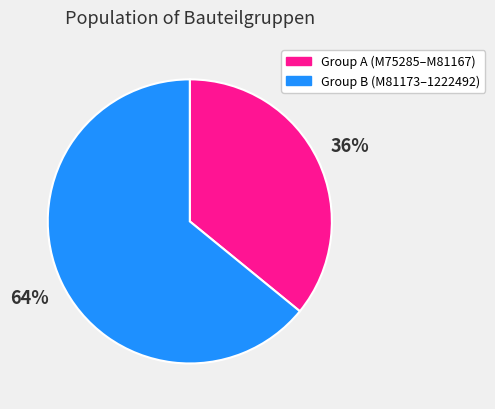

Is the sum of Group A (M75285–M81167) and Group B (M81173–1222492) greater than half?

Yes